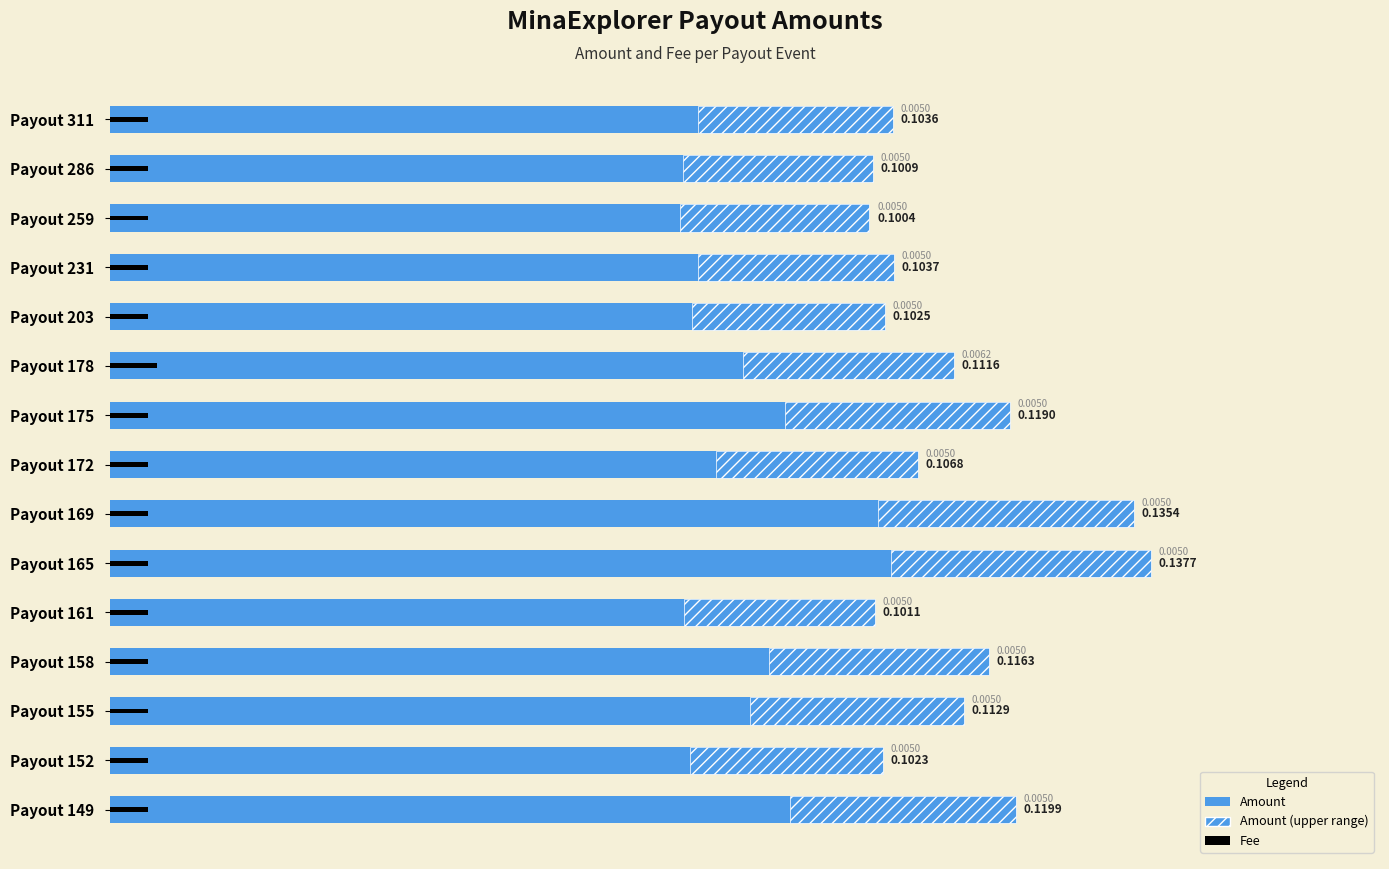

Reading left to right, what are all the values shown in this chart?

Amount: 0.1	0.1	0.1	0.1	0.1	0.1	0.1	0.1	0.1	0.1	0.1	0.1	0.1	0.1	0.1
Amount (range): 0.0	0.0	0.0	0.0	0.0	0.0	0.0	0.0	0.0	0.0	0.0	0.0	0.0	0.0	0.0
Fee: 0.0	0.0	0.0	0.0	0.0	0.0	0.0	0.0	0.0	0.0	0.0	0.0	0.0	0.0	0.0